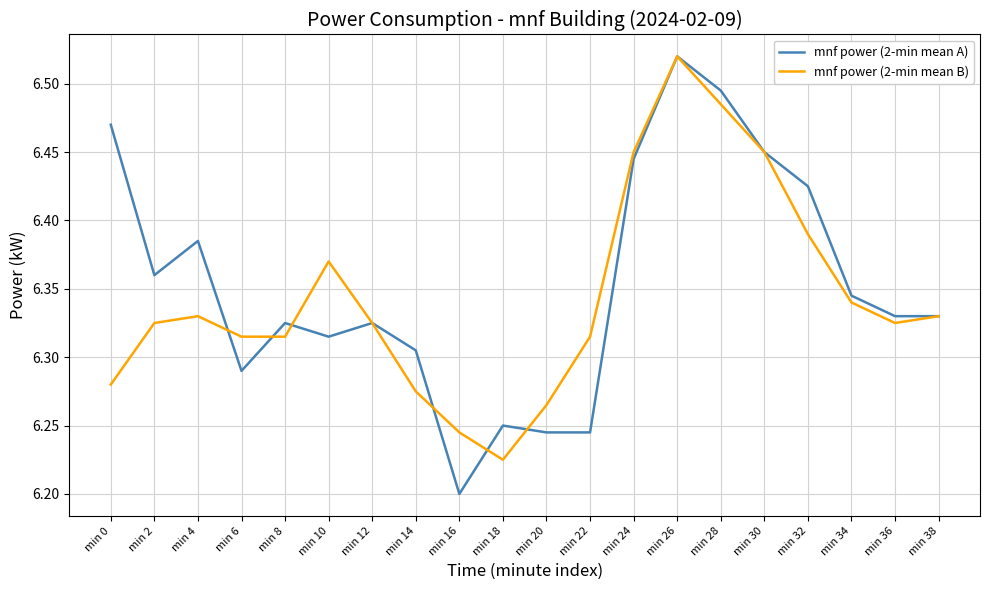

At which category does mnf power (2-min mean B) reach its first local peak?

min 4